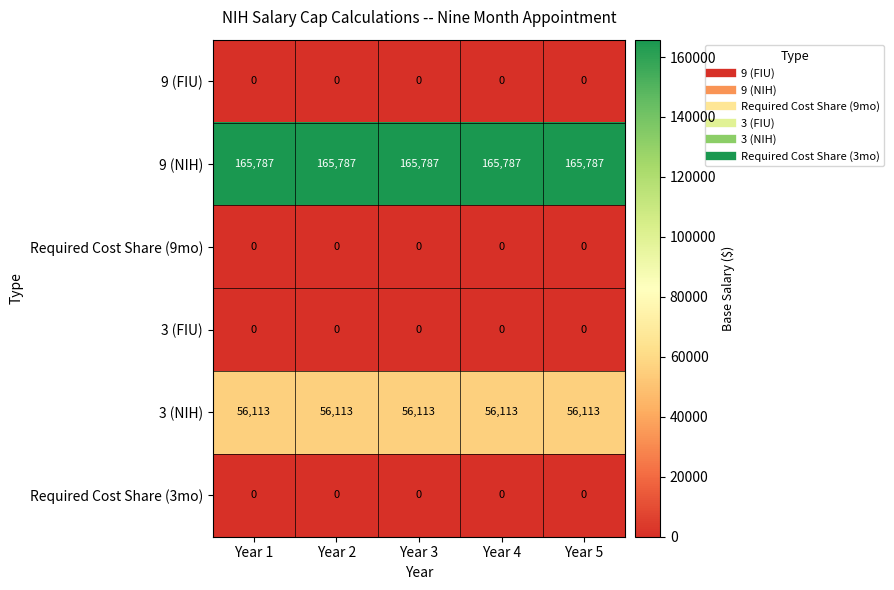

The 9 (NIH) series shows 231130 at Year 4. True or false?

False